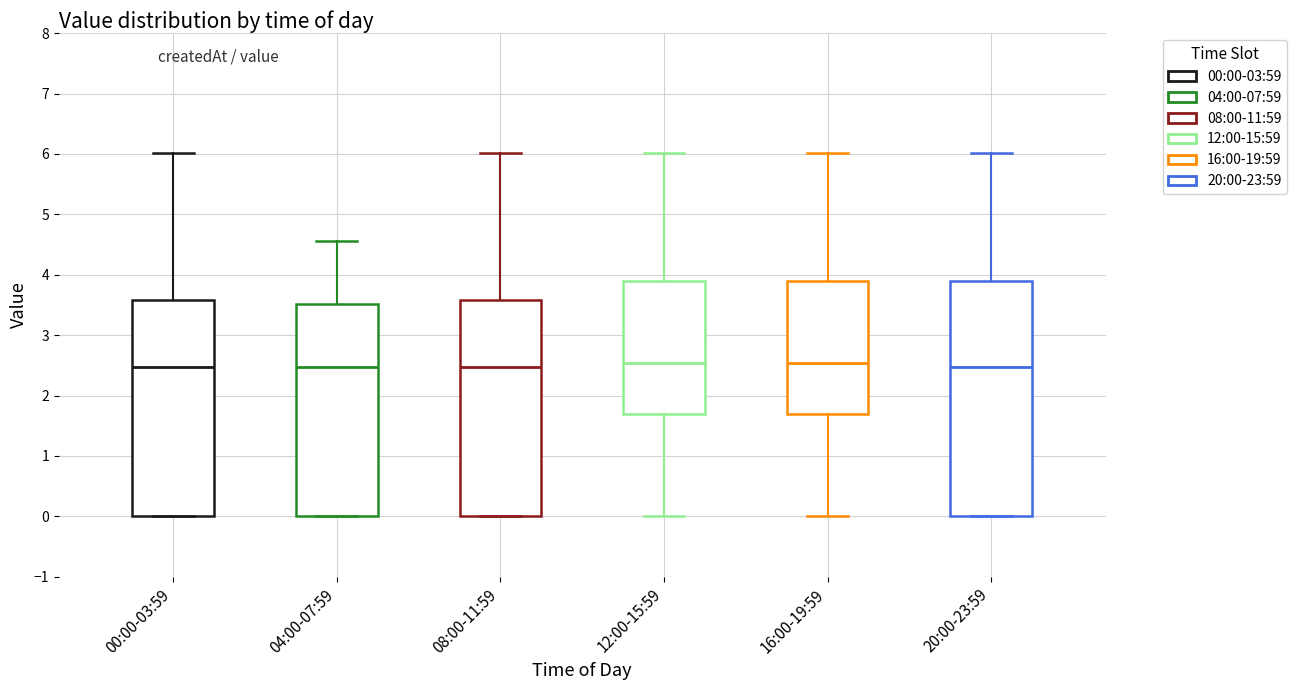

Where does the median line of the box for 20:00-23:59 sit on the y-axis? The values are not printed on the chart, so give them approximately, as read against the axis.

2.5